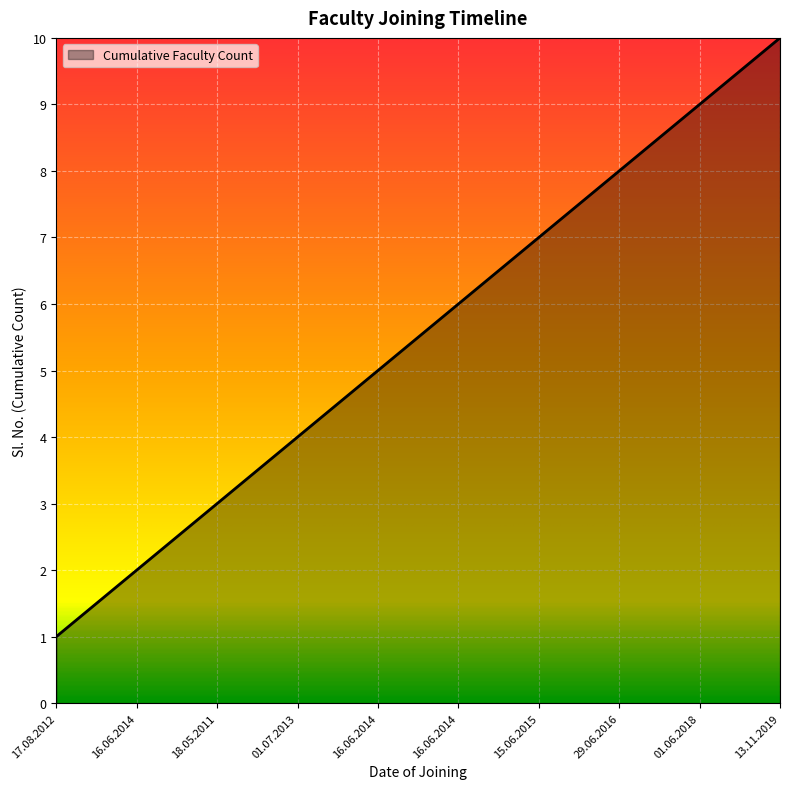

Is this an area chart (filled region under the line)?

Yes